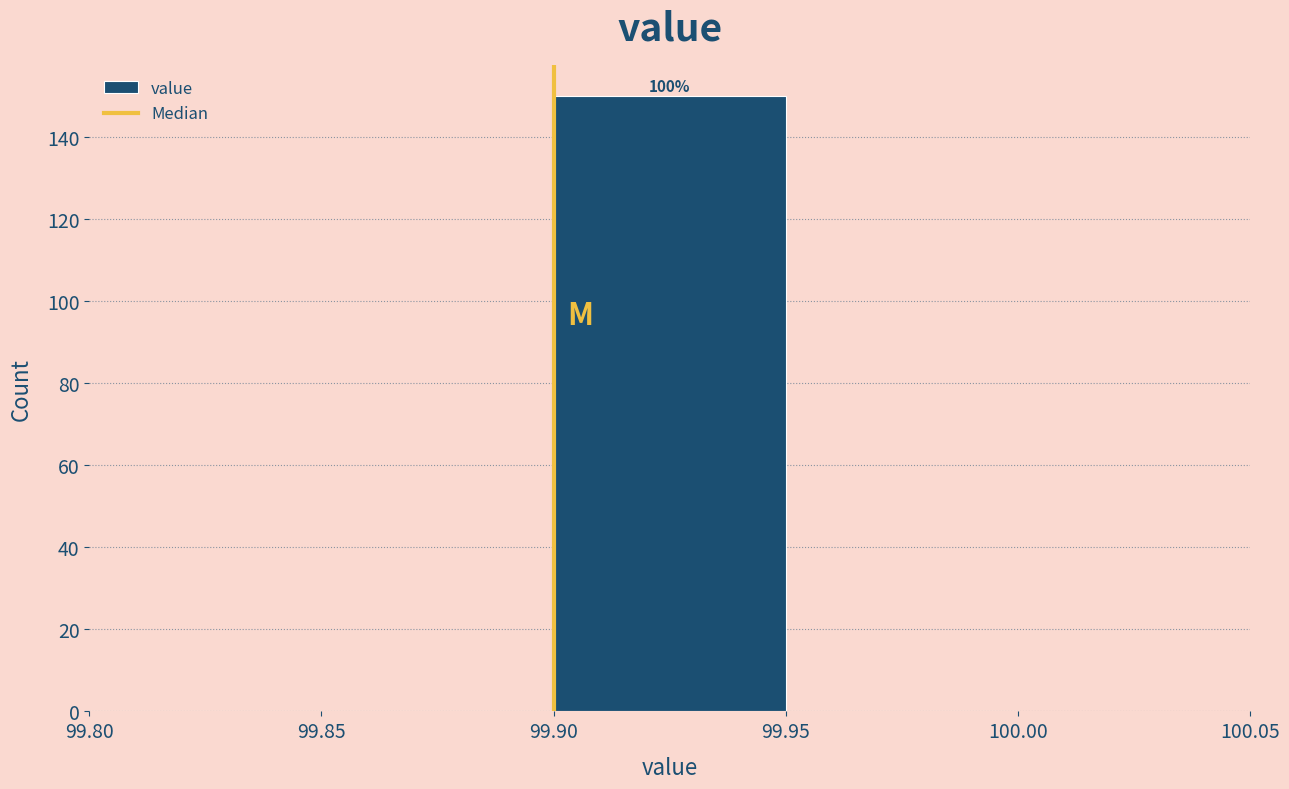

Which range on the x-axis has the tallest bar?

99.90 to 99.95